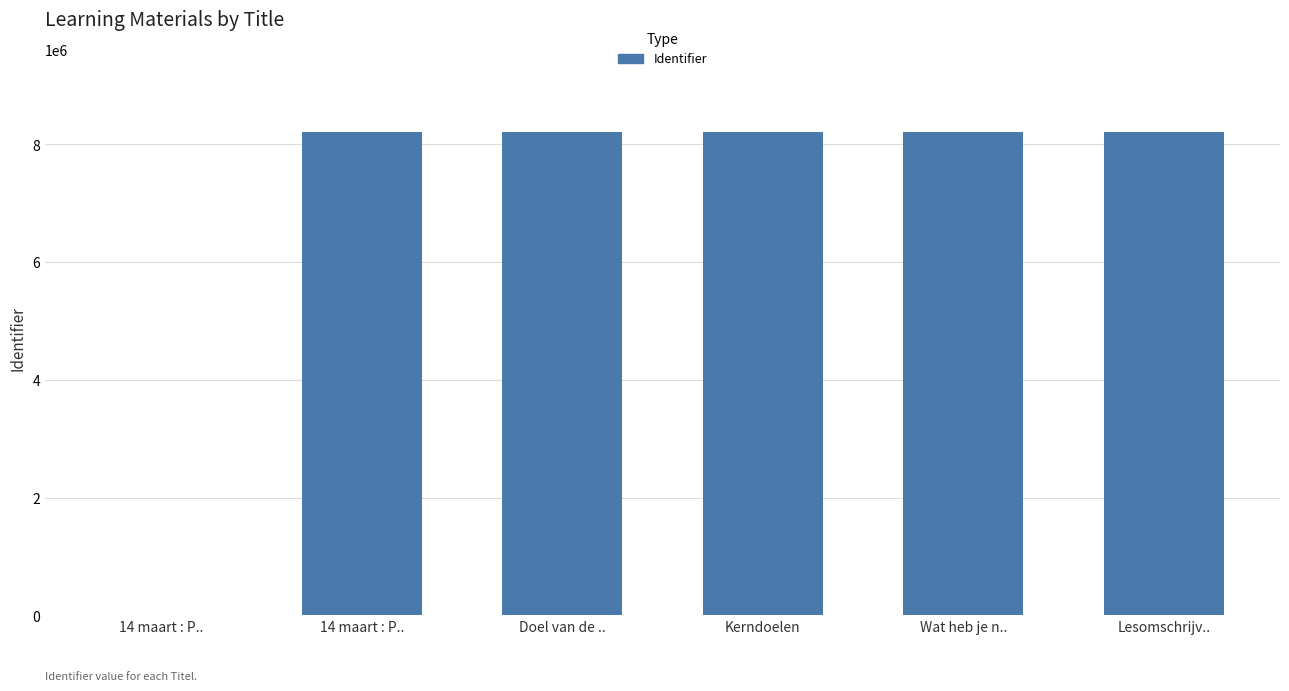

Does the chart contain stacked bars?

No